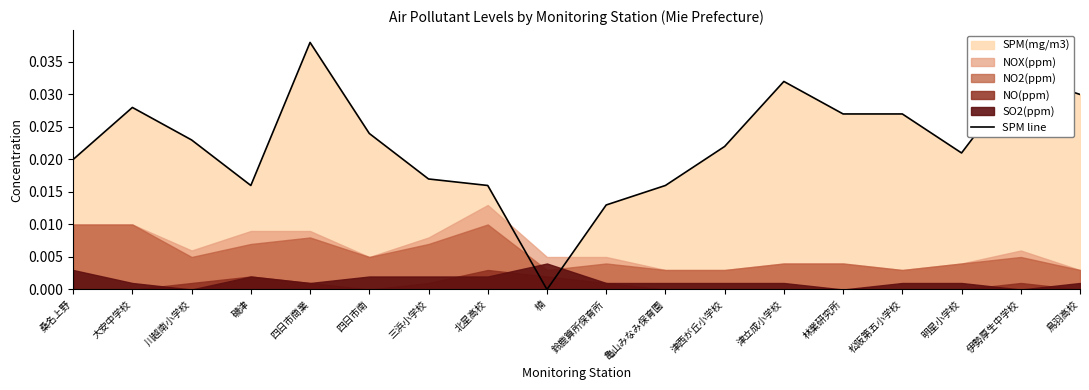

The value at 松阪第五小学校 is 0.0. True or false?

True